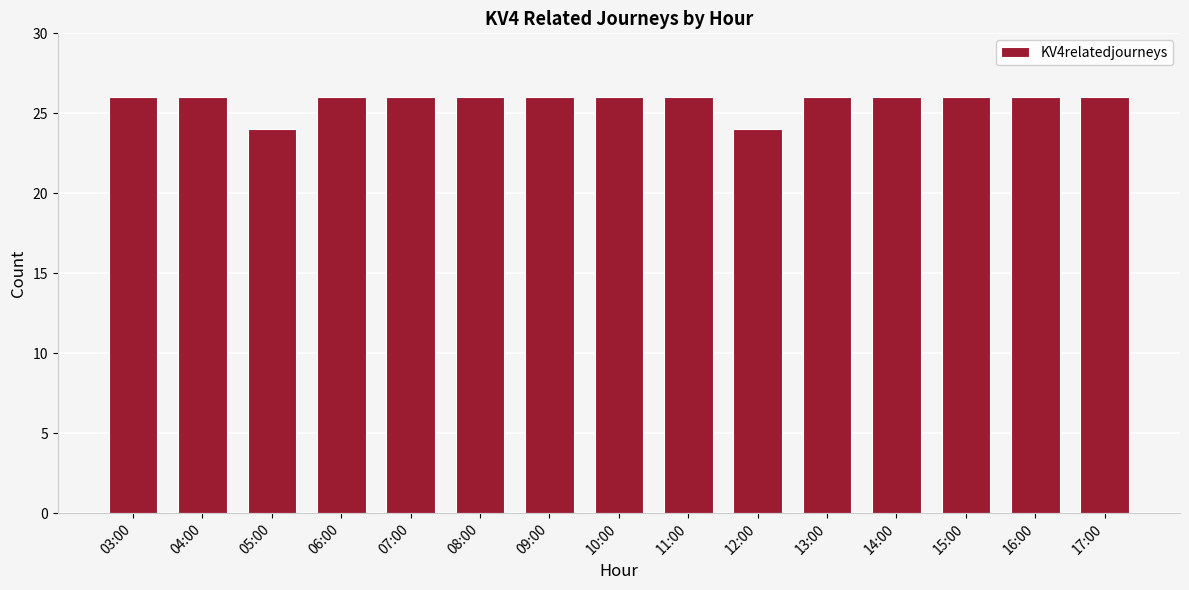

What value does the data have at 06:00?

26